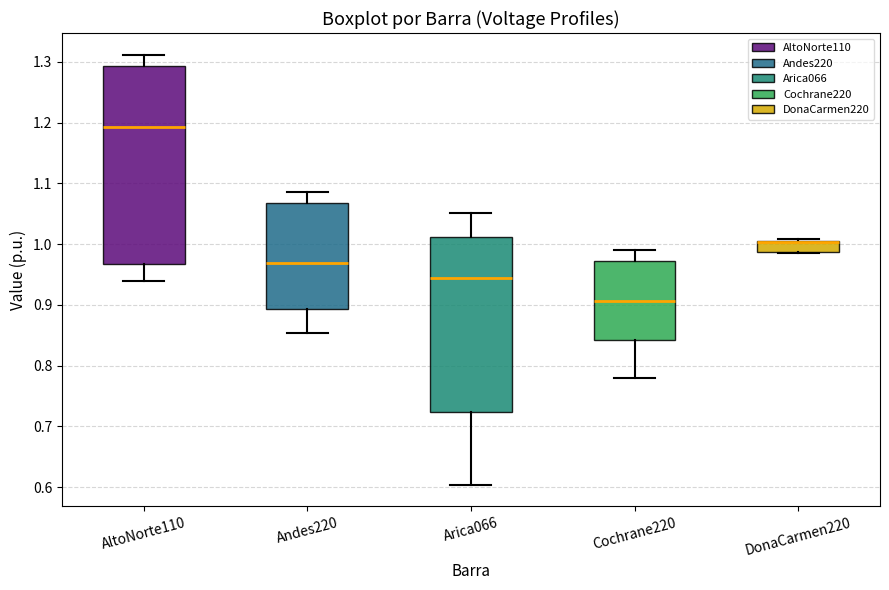

Reading left to right, transcribe this box plot: for each box, give where its median line is, the range the box spans, and where its two whiskers end, as read against the y-axis. The values are not printed on the chart, so give them approximately, as read against the axis.

AltoNorte110: median 1.19, box 0.97 to 1.29, whiskers 0.94 to 1.31
Andes220: median 0.97, box 0.89 to 1.07, whiskers 0.85 to 1.09
Arica066: median 0.94, box 0.72 to 1.01, whiskers 0.60 to 1.05
Cochrane220: median 0.91, box 0.84 to 0.97, whiskers 0.78 to 0.99
DonaCarmen220: median 1.00 (drawn on the box's upper edge), box 0.99 to 1.01, whiskers 0.99 to 1.01